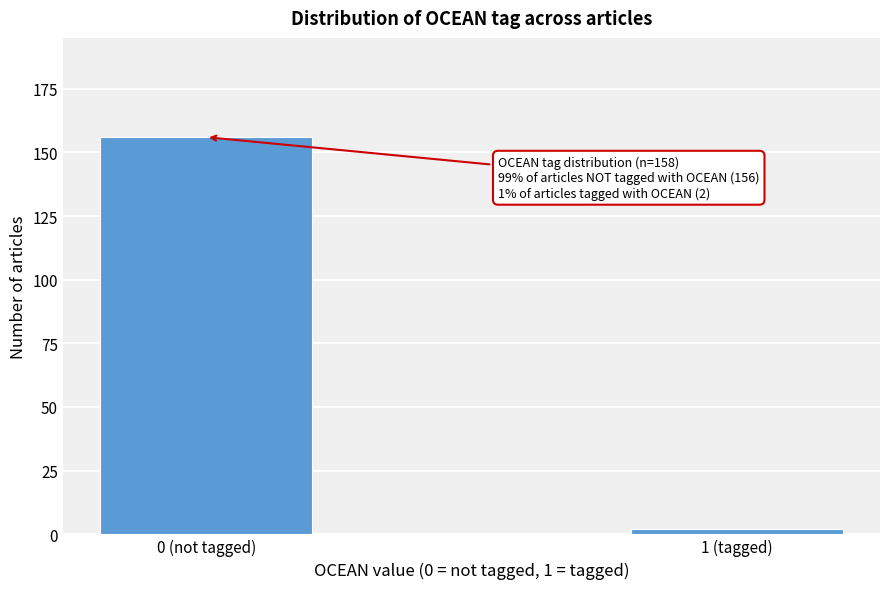

Reading left to right, transcribe all the data shown in this chart.

156	2